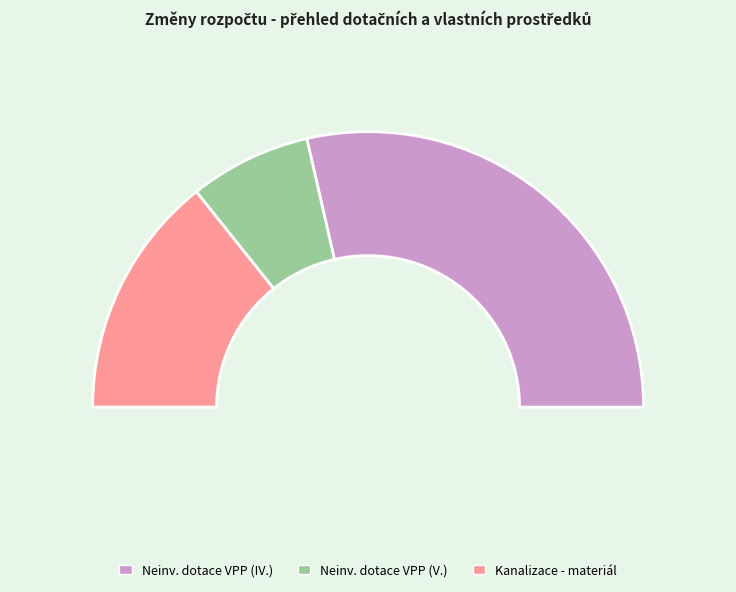

Is there a majority slice in this chart?

Yes